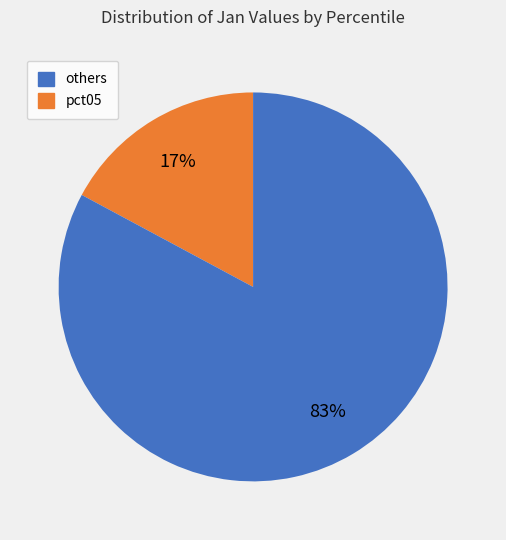

Is there a majority slice in this chart?

Yes